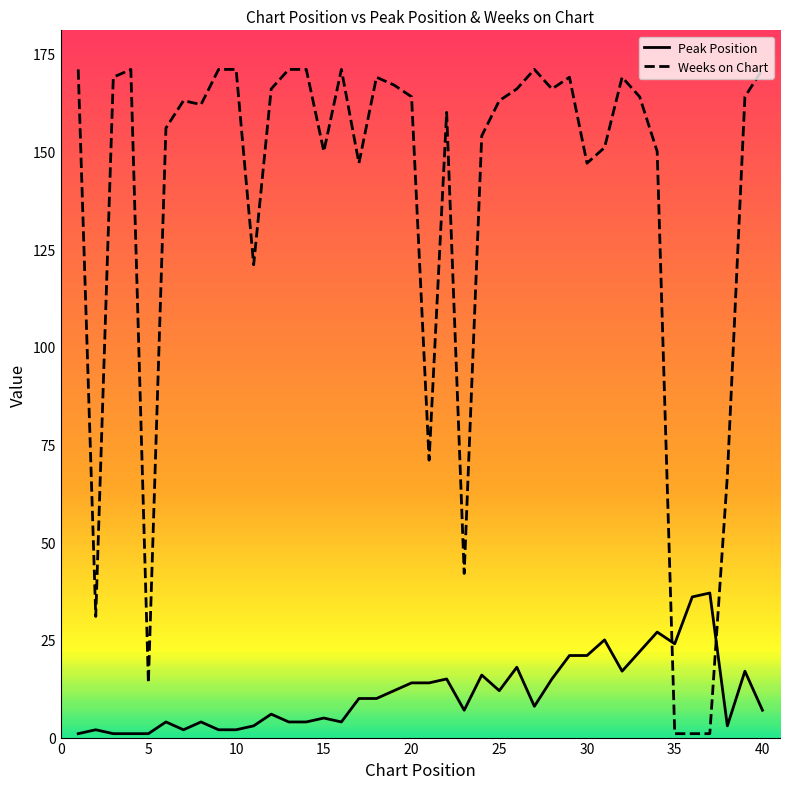

List the series in order of their peak value, highest first.

Weeks on Chart, Peak Position